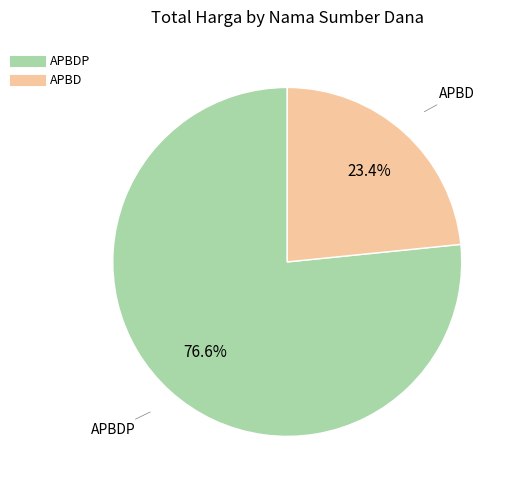

Is there any slice that represents more than half of the pie?

Yes